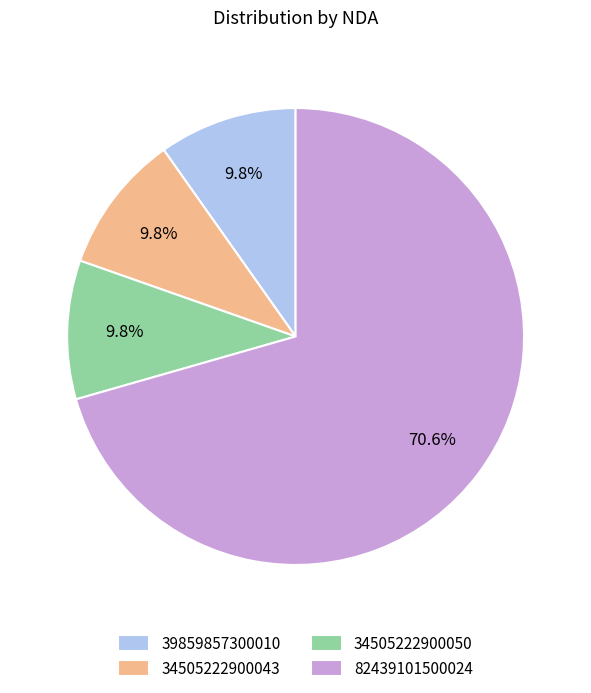

To the nearest percent, what portion does 82439101500024 represent?

71%